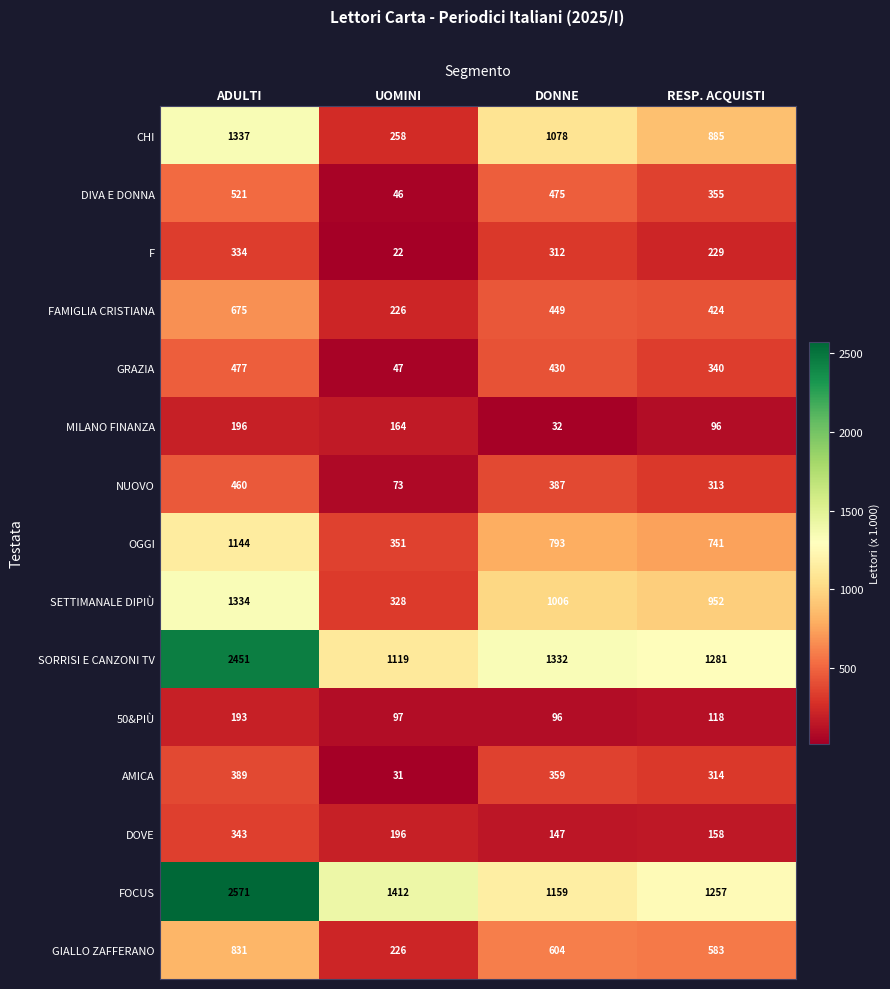

True or false: OGGI has a value of 741 at RESP. ACQUISTI.

True